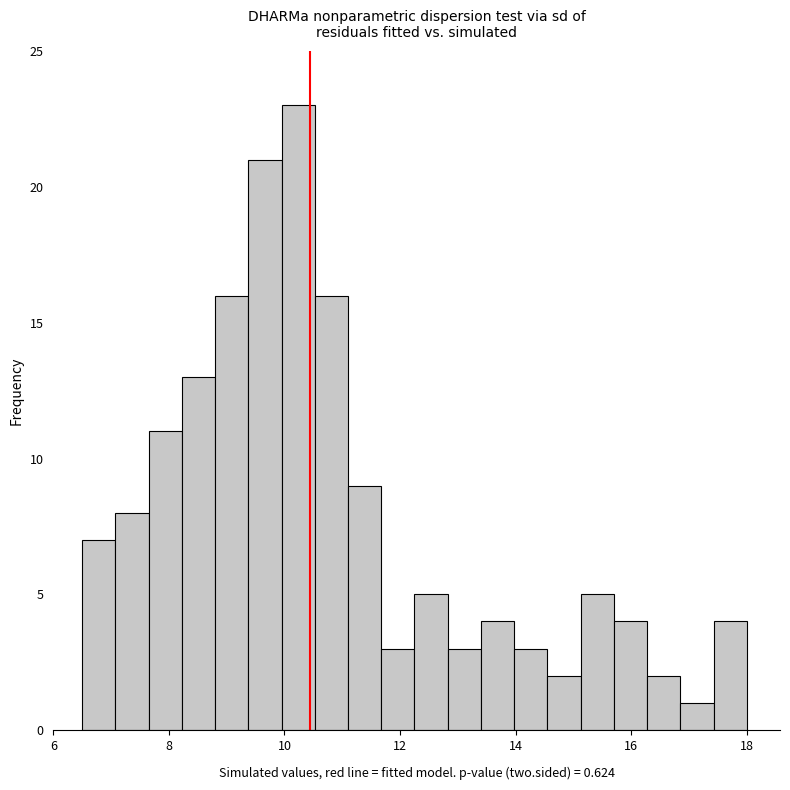

Around what value on the x-axis is the tallest bar? Give the approximate position of its centre, as read against the axis.

10.2